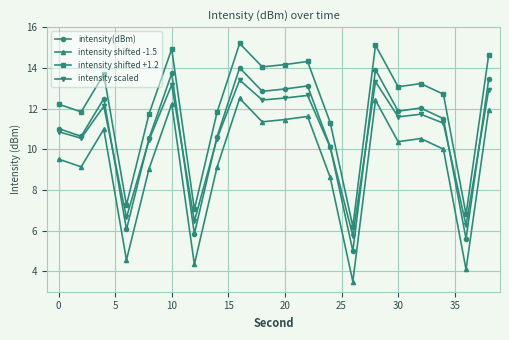

How many lines are shown in the chart?

4